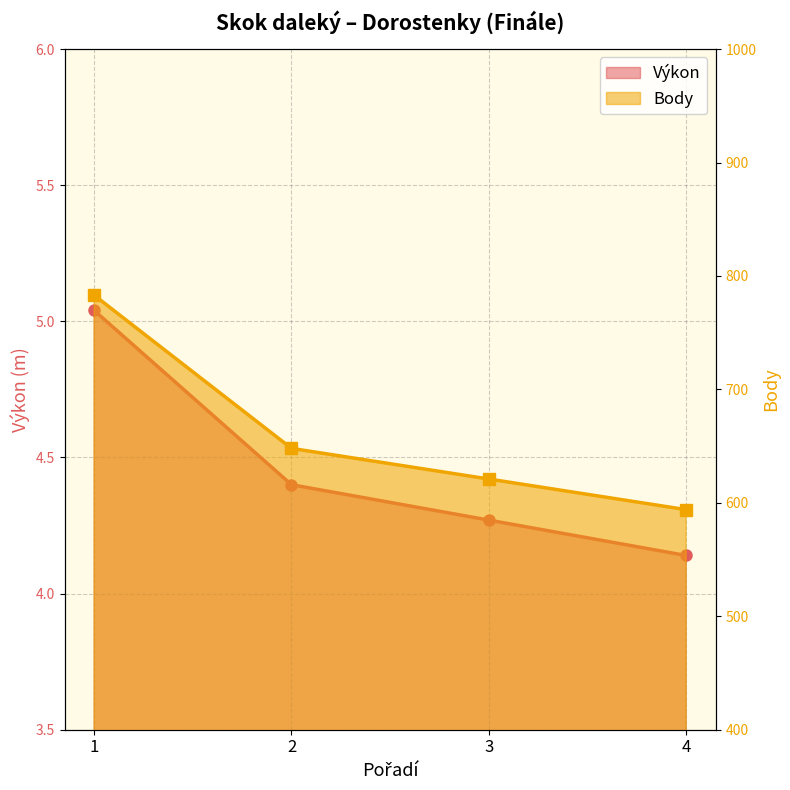

Between 2 and 4, which series saw the biggest shift?

Body